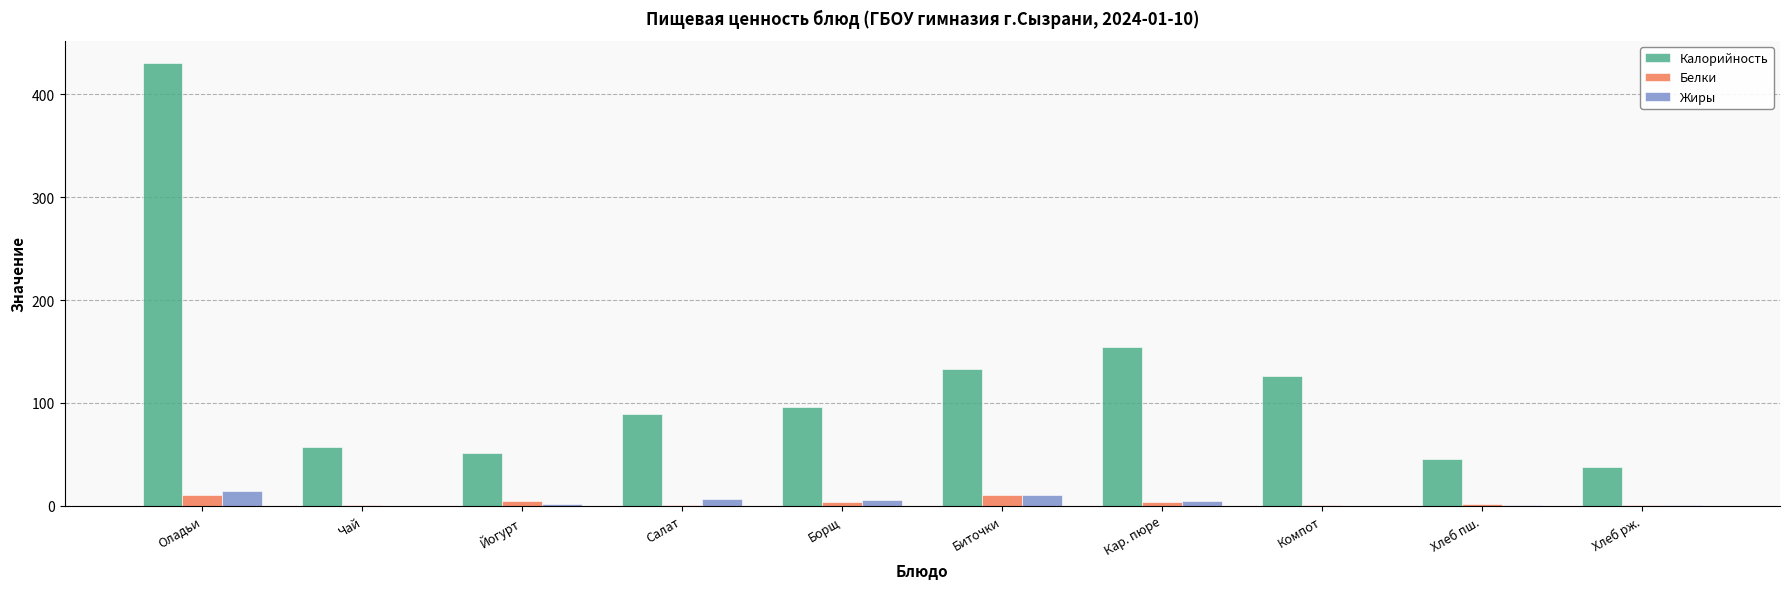

What is the maximum value for Калорийность?

430.6